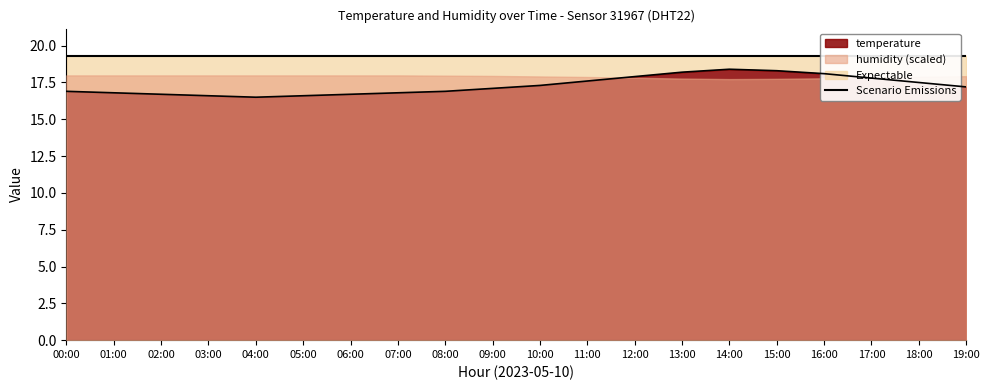

Reading right to left, transcribe all the data shown in this chart.

17.2	17.5	17.8	18.1	18.3	18.4	18.2	17.9	17.6	17.3	17.1	16.9	16.8	16.7	16.6	16.5	16.6	16.7	16.8	16.9